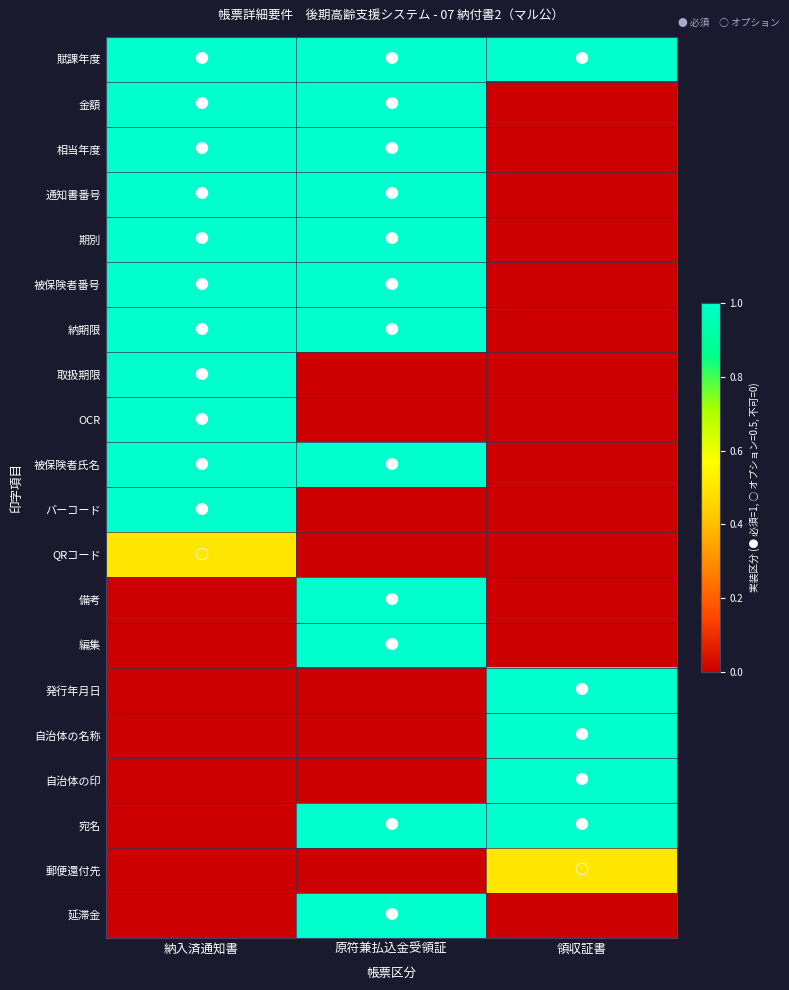

What is the total value across all series at 領収証書?

5.5